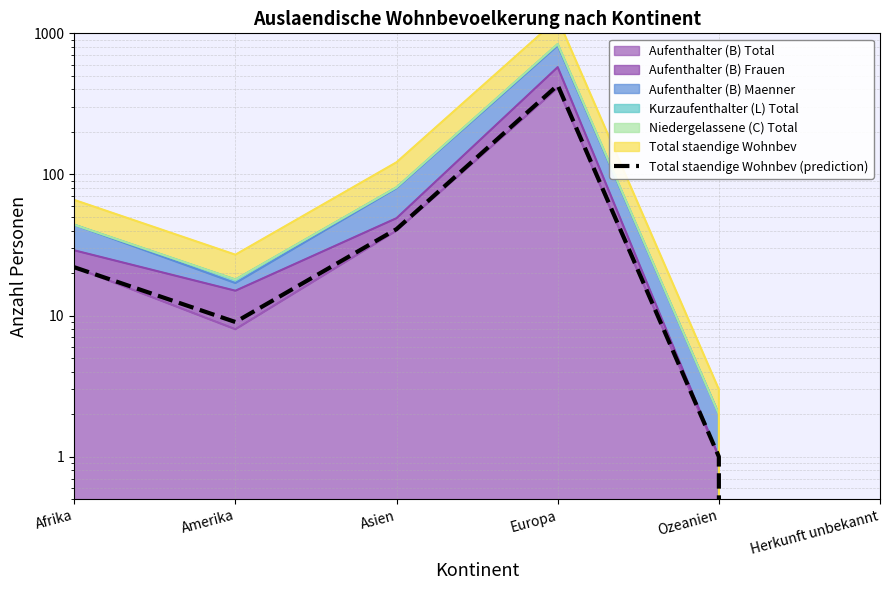

At which label does the data first exceed 22?

Asien